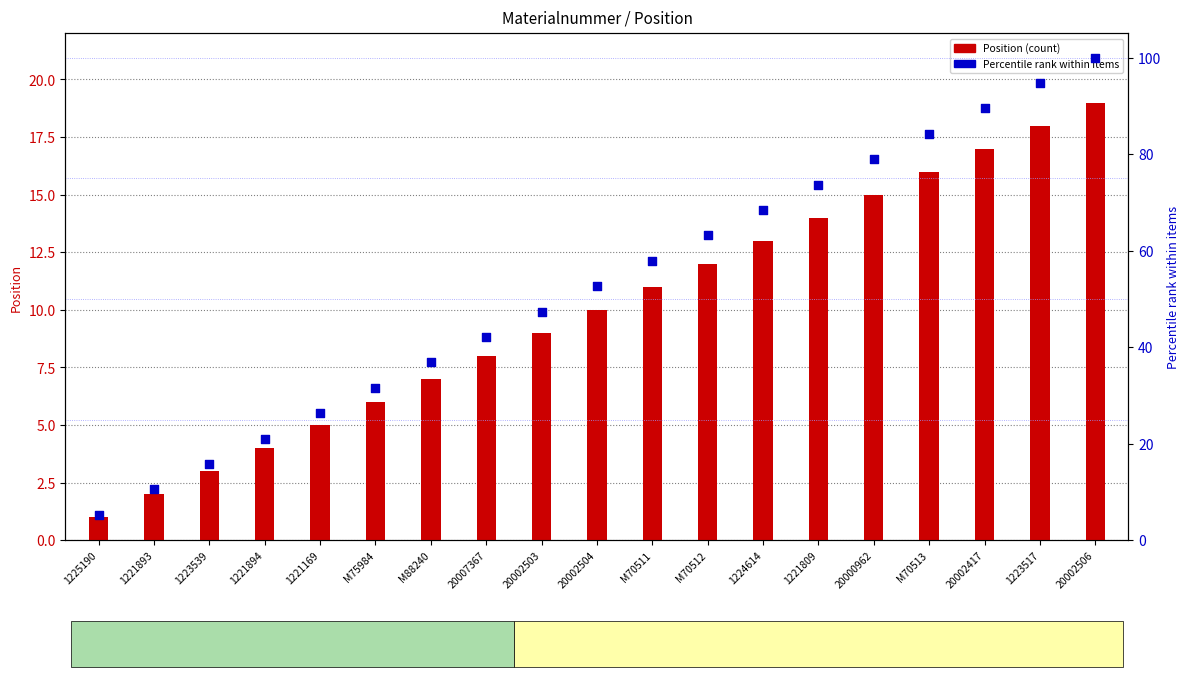

What are all the series names shown in the legend?

Position (count), Percentile rank within items